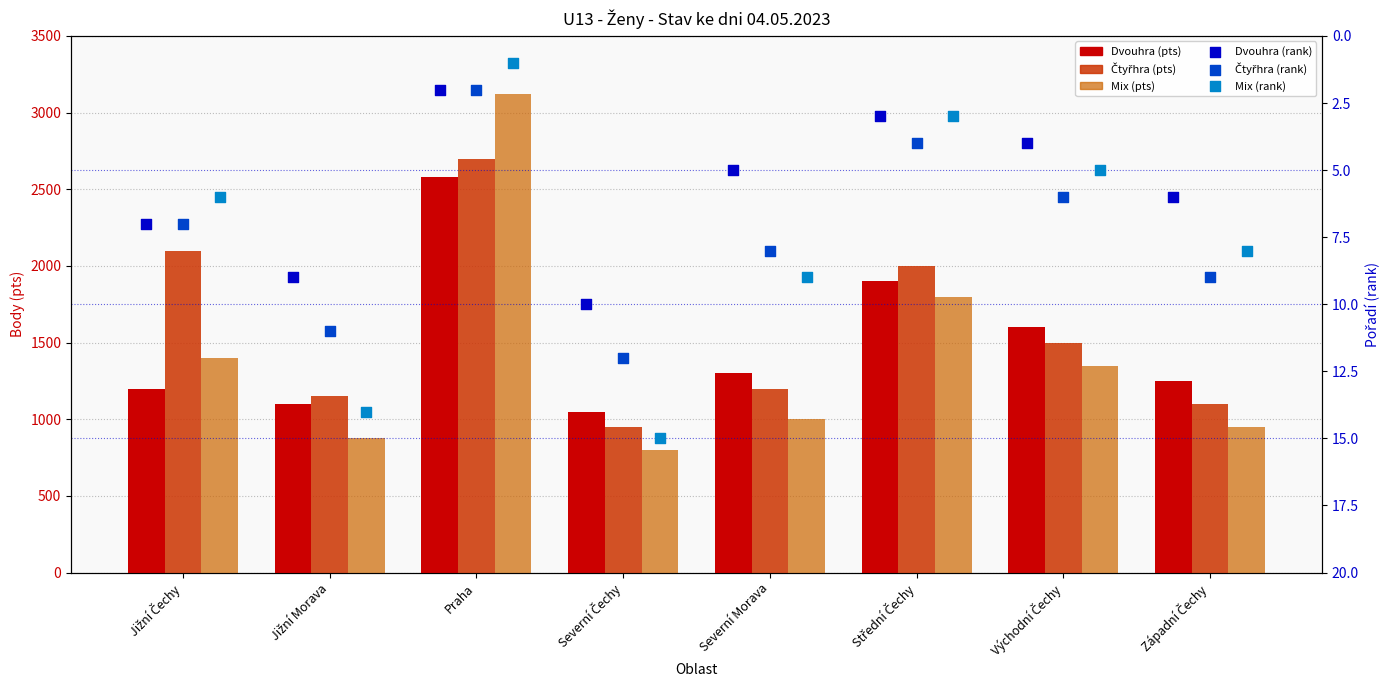

Which series reaches the minimum Y coordinate?

Mix (rank)